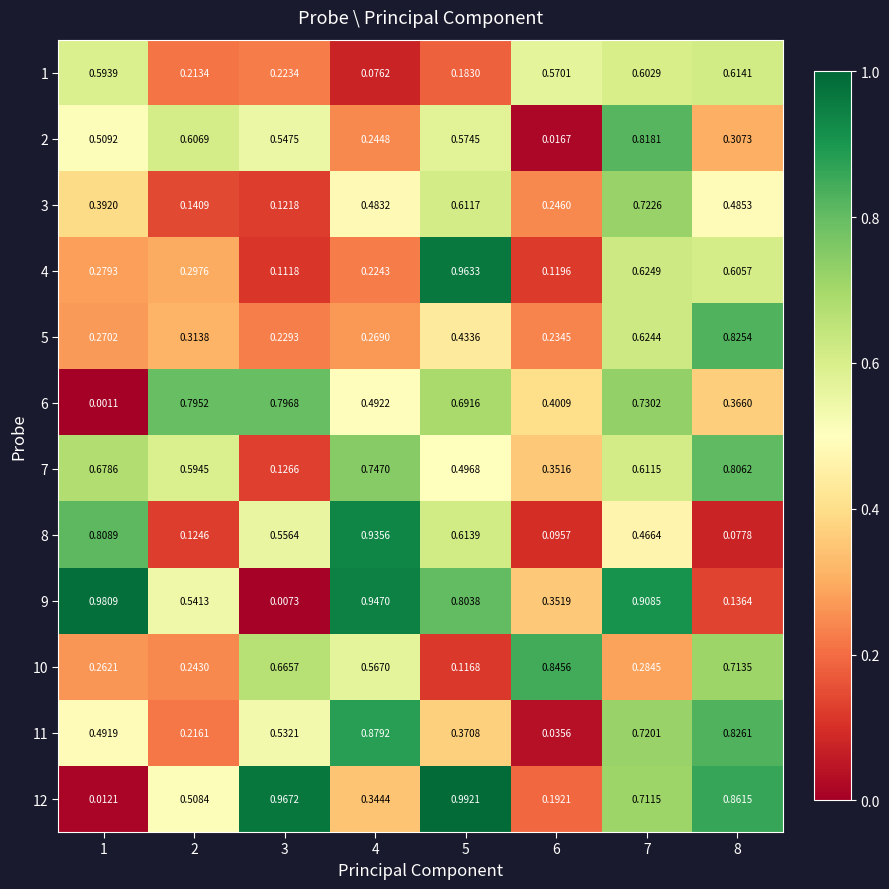

Which has a higher value, 6 or 1?

1